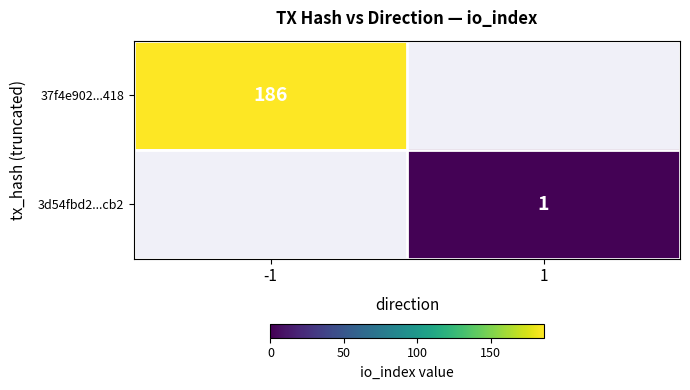

What is the spread (max minus min) of values at 1?

1